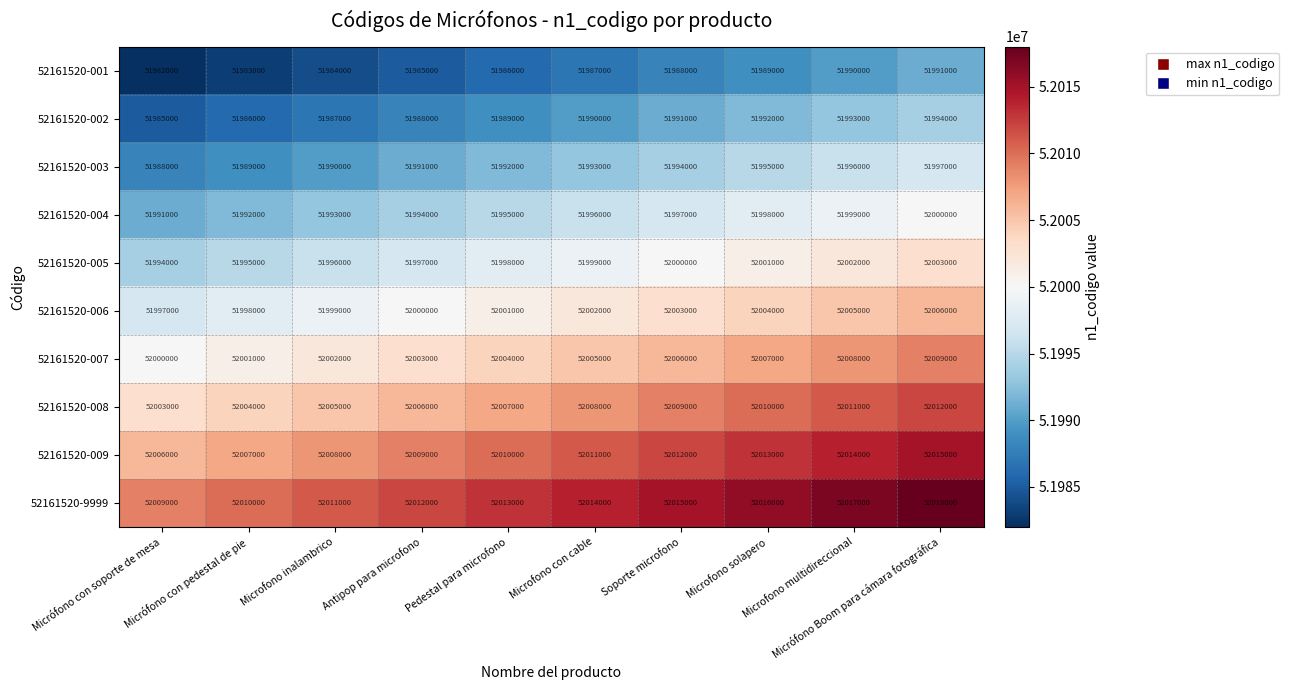

What is the difference between the maximum and minimum values in the 52161520-009 series?

9000